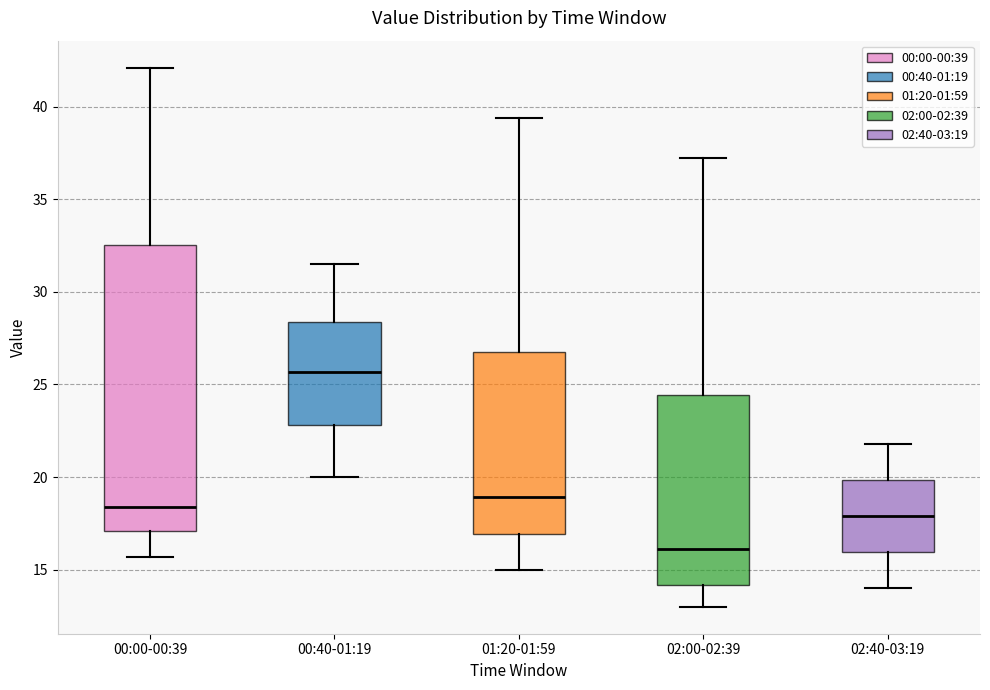

Where does the median line of the box for 02:00-02:39 sit on the y-axis? The values are not printed on the chart, so give them approximately, as read against the axis.

16.0